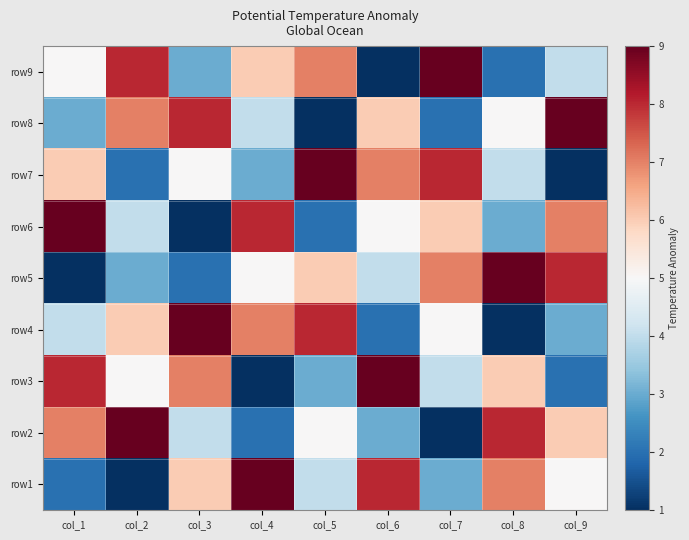

Reading right to left, what are all the values shown in this chart?

row1: col_9=5	col_8=7	col_7=3	col_6=8	col_5=4	col_4=9	col_3=6	col_2=1	col_1=2
row2: col_9=6	col_8=8	col_7=1	col_6=3	col_5=5	col_4=2	col_3=4	col_2=9	col_1=7
row3: col_9=2	col_8=6	col_7=4	col_6=9	col_5=3	col_4=1	col_3=7	col_2=5	col_1=8
row4: col_9=3	col_8=1	col_7=5	col_6=2	col_5=8	col_4=7	col_3=9	col_2=6	col_1=4
row5: col_9=8	col_8=9	col_7=7	col_6=4	col_5=6	col_4=5	col_3=2	col_2=3	col_1=1
row6: col_9=7	col_8=3	col_7=6	col_6=5	col_5=2	col_4=8	col_3=1	col_2=4	col_1=9
row7: col_9=1	col_8=4	col_7=8	col_6=7	col_5=9	col_4=3	col_3=5	col_2=2	col_1=6
row8: col_9=9	col_8=5	col_7=2	col_6=6	col_5=1	col_4=4	col_3=8	col_2=7	col_1=3
row9: col_9=4	col_8=2	col_7=9	col_6=1	col_5=7	col_4=6	col_3=3	col_2=8	col_1=5